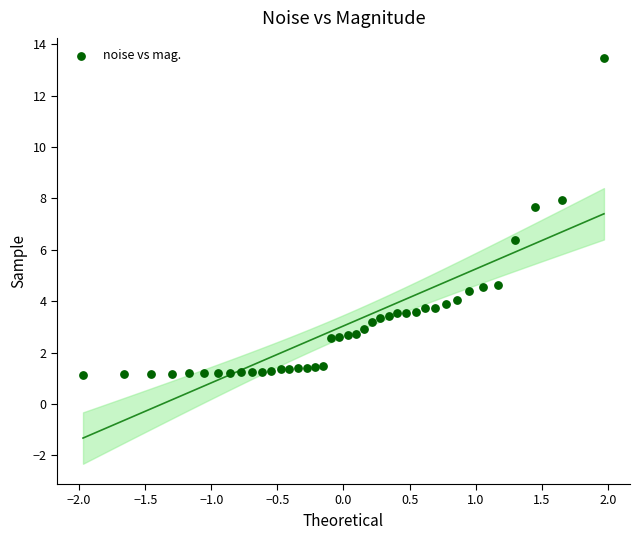

What is the range of Y values (max minus min)?

12.3